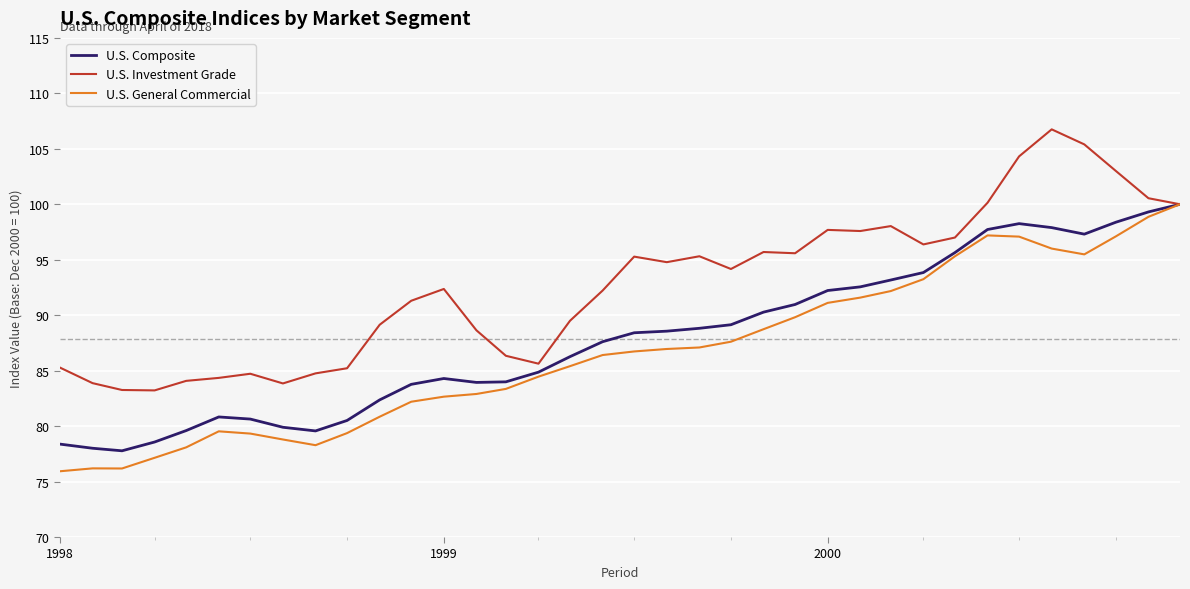

What is the greatest value displayed?

106.8